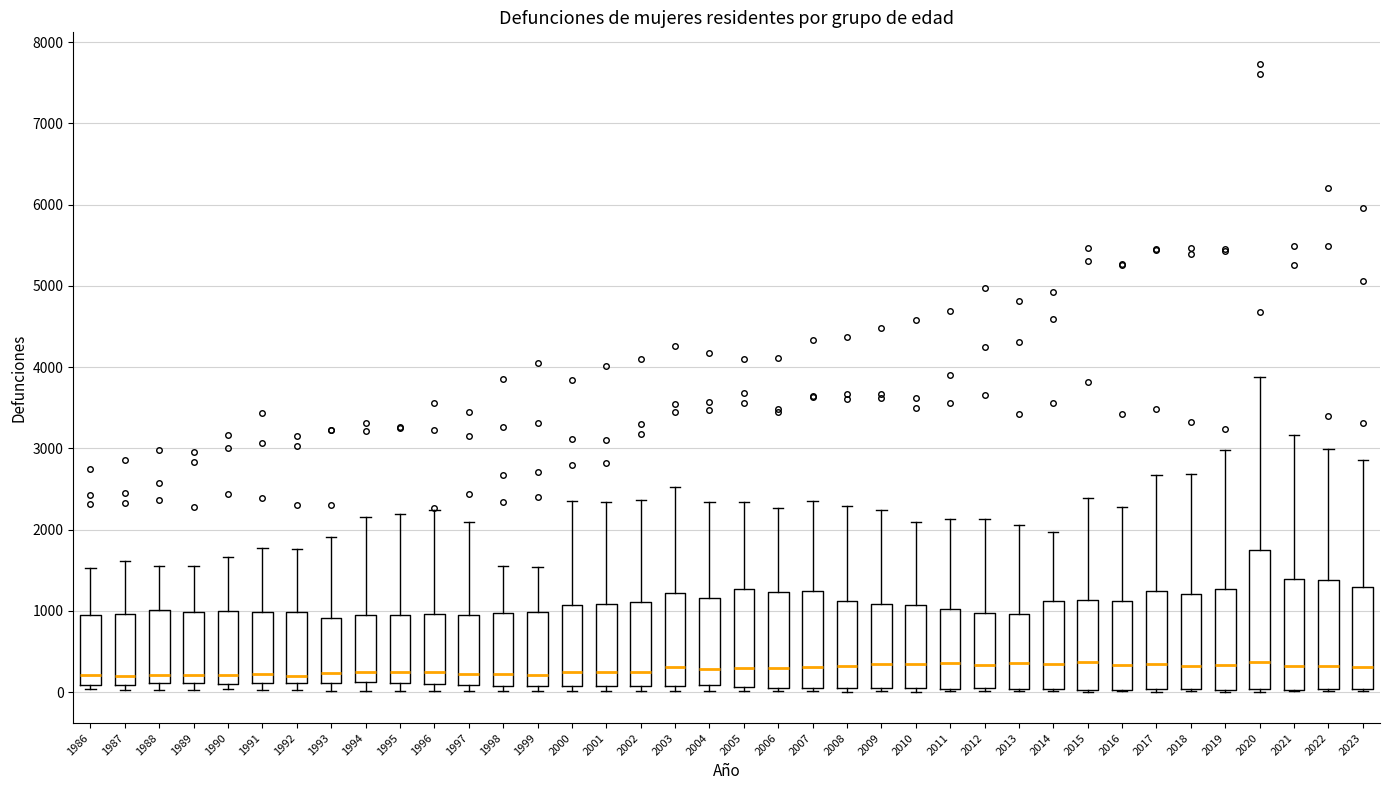

Which box is the tallest, from its lower edge to its upper edge?

2020